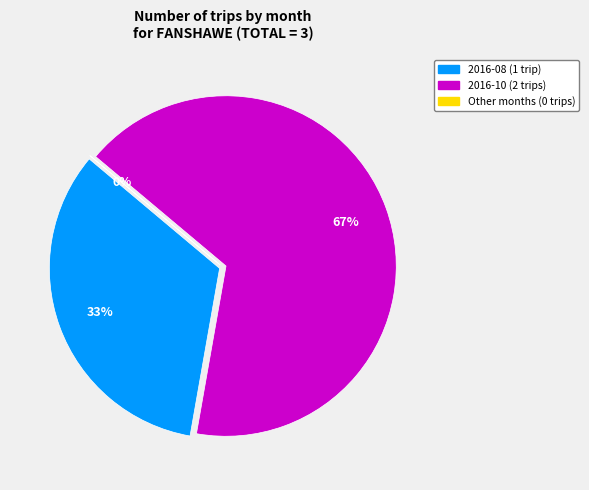

True or false: 2016-10 (2) accounts for 58% of the total.

False